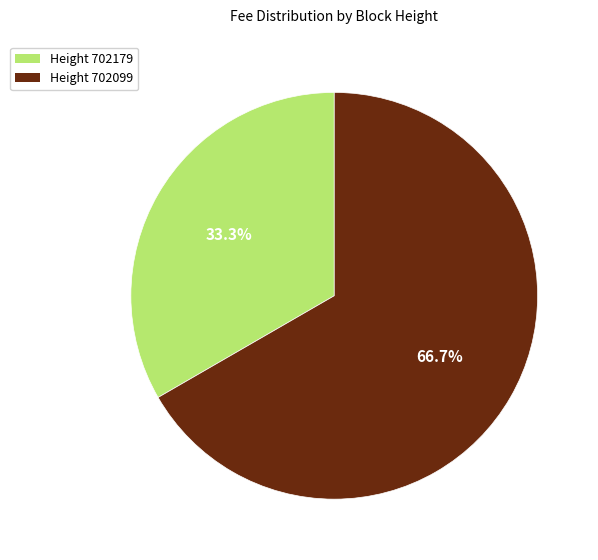

Is there any slice that represents more than half of the pie?

Yes